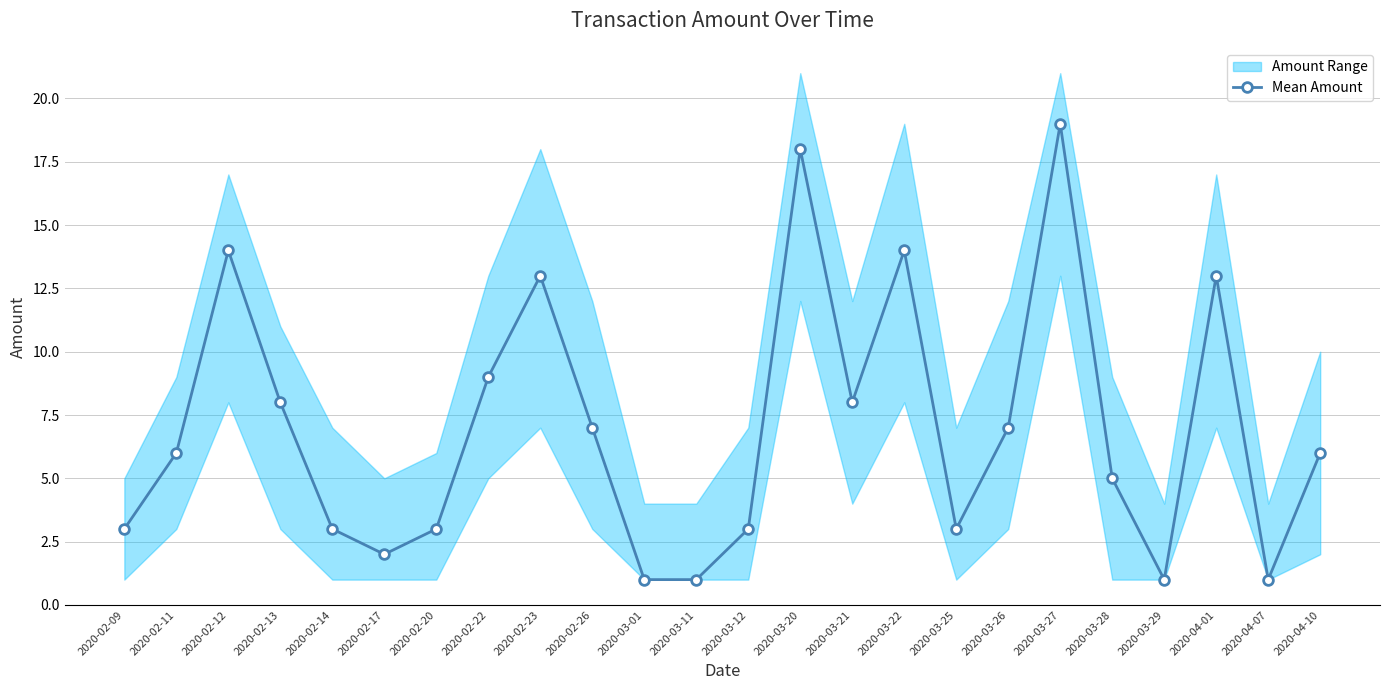

List the labels in order of value, smallest first.

2020-03-01, 2020-03-11, 2020-03-29, 2020-04-07, 2020-02-17, 2020-02-09, 2020-02-14, 2020-02-20, 2020-03-12, 2020-03-25, 2020-03-28, 2020-02-11, 2020-04-10, 2020-02-26, 2020-03-26, 2020-02-13, 2020-03-21, 2020-02-22, 2020-02-23, 2020-04-01, 2020-02-12, 2020-03-22, 2020-03-20, 2020-03-27